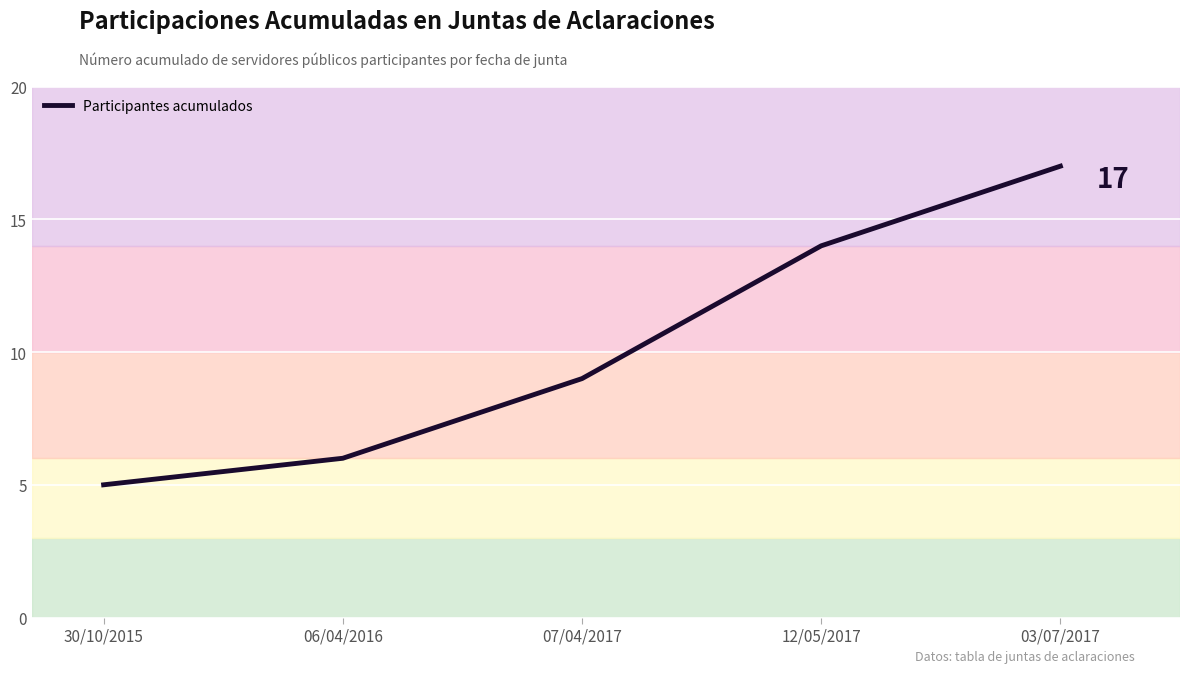

How many distinct data groups are displayed?

1